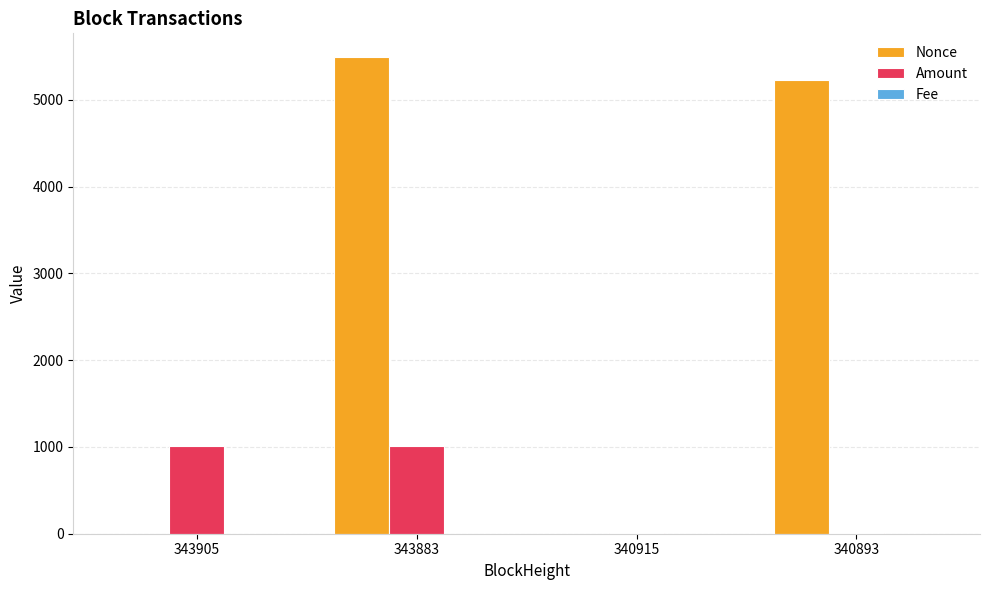

Read the Amount value at 340915.

7.3